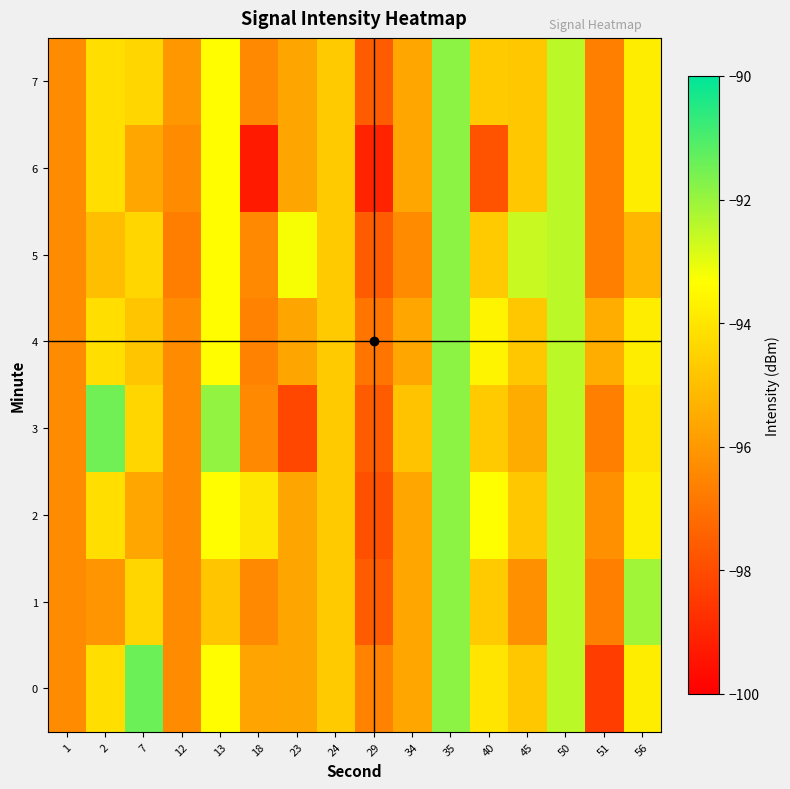

Reading left to right, extract all data points from this chart.

0: 1=-96.3	2=-94.2	7=-91.4	12=-96.4	13=-93.4	18=-95.7	23=-95.7	24=-94.7	29=-96.6	34=-95.6	35=-91.8	40=-94.0	45=-94.8	50=-92.5	51=-98.4	56=-93.8
1: 1=-96.3	2=-96.1	7=-94.4	12=-96.4	13=-94.8	18=-96.4	23=-95.7	24=-94.7	29=-97.6	34=-95.6	35=-91.8	40=-94.7	45=-96.2	50=-92.5	51=-96.7	56=-92.1
2: 1=-96.3	2=-94.2	7=-95.7	12=-96.4	13=-93.4	18=-94.0	23=-95.7	24=-94.7	29=-97.9	34=-95.6	35=-91.8	40=-93.3	45=-94.8	50=-92.5	51=-96.2	56=-93.8
3: 1=-96.3	2=-91.5	7=-94.4	12=-96.4	13=-91.9	18=-96.4	23=-98.1	24=-94.7	29=-97.6	34=-94.9	35=-91.8	40=-94.7	45=-95.5	50=-92.5	51=-96.7	56=-94.1
4: 1=-96.3	2=-94.2	7=-94.8	12=-96.4	13=-93.4	18=-96.6	23=-95.7	24=-94.7	29=-96.9	34=-95.6	35=-91.8	40=-93.6	45=-94.8	50=-92.5	51=-95.4	56=-93.8
5: 1=-96.3	2=-95.0	7=-94.4	12=-96.7	13=-93.4	18=-96.4	23=-93.2	24=-94.7	29=-97.6	34=-96.3	35=-91.8	40=-94.7	45=-92.6	50=-92.5	51=-96.7	56=-95.2
6: 1=-96.3	2=-94.2	7=-95.7	12=-96.4	13=-93.4	18=-99.3	23=-95.7	24=-94.7	29=-99.0	34=-95.6	35=-91.8	40=-97.8	45=-94.8	50=-92.5	51=-96.7	56=-93.8
7: 1=-96.3	2=-94.2	7=-94.4	12=-96.0	13=-93.4	18=-96.4	23=-95.7	24=-94.7	29=-97.6	34=-95.6	35=-91.8	40=-94.7	45=-94.8	50=-92.5	51=-96.7	56=-93.8